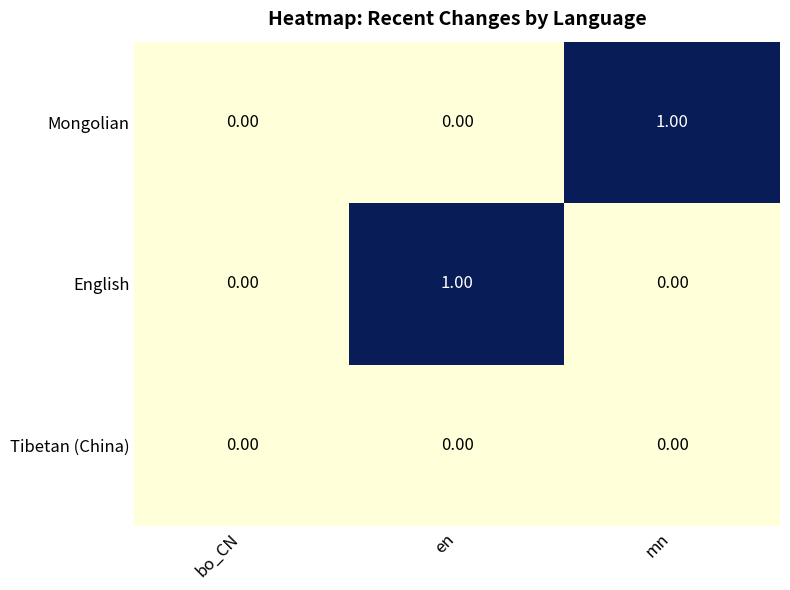

Between bo_CN and en, which series saw the biggest shift?

English